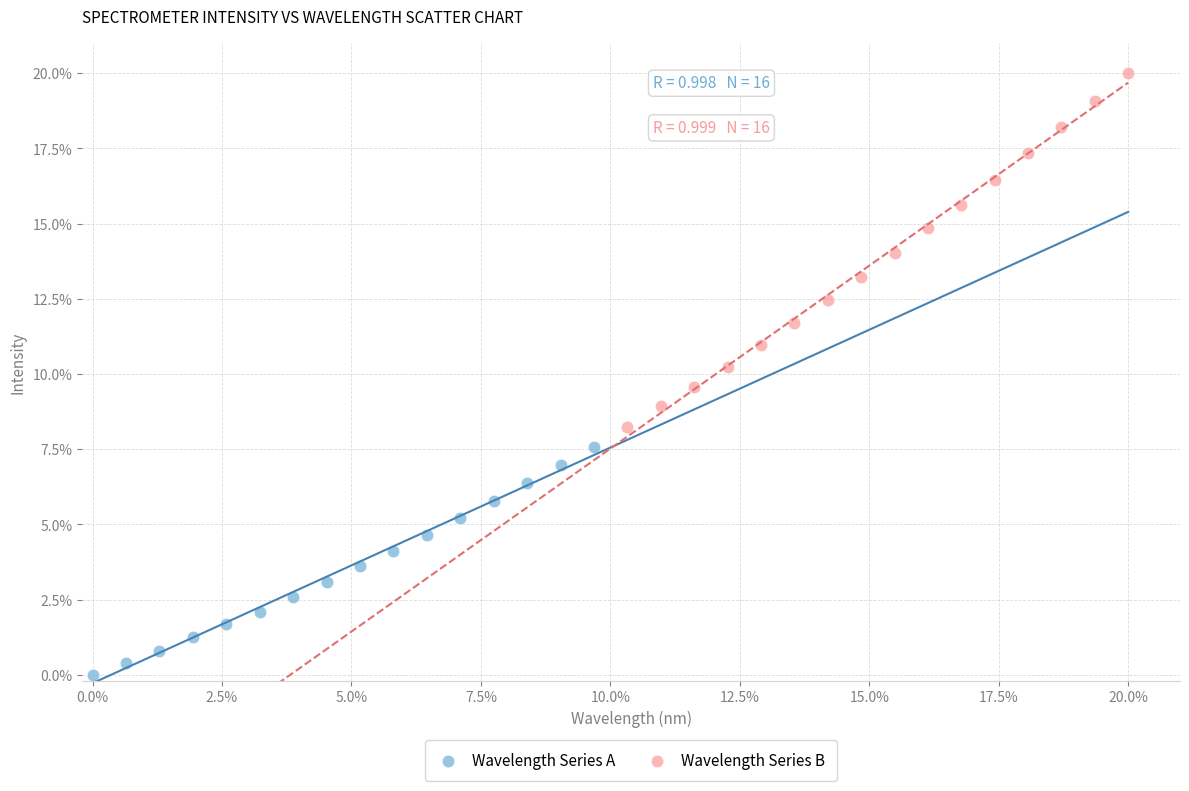

What are all the series names shown in the legend?

Wavelength Series A, Wavelength Series B